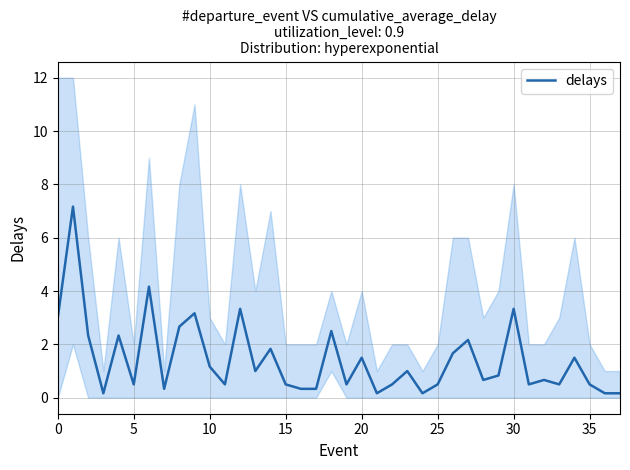

What is the greatest value displayed?

7.2